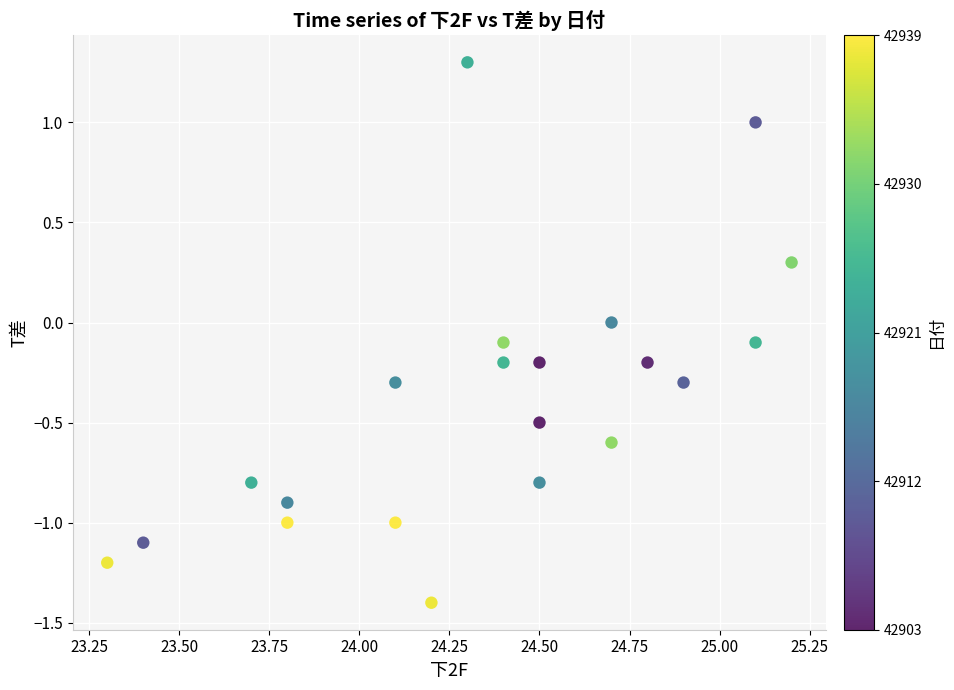

What is the range of X values (max minus min)?

1.9